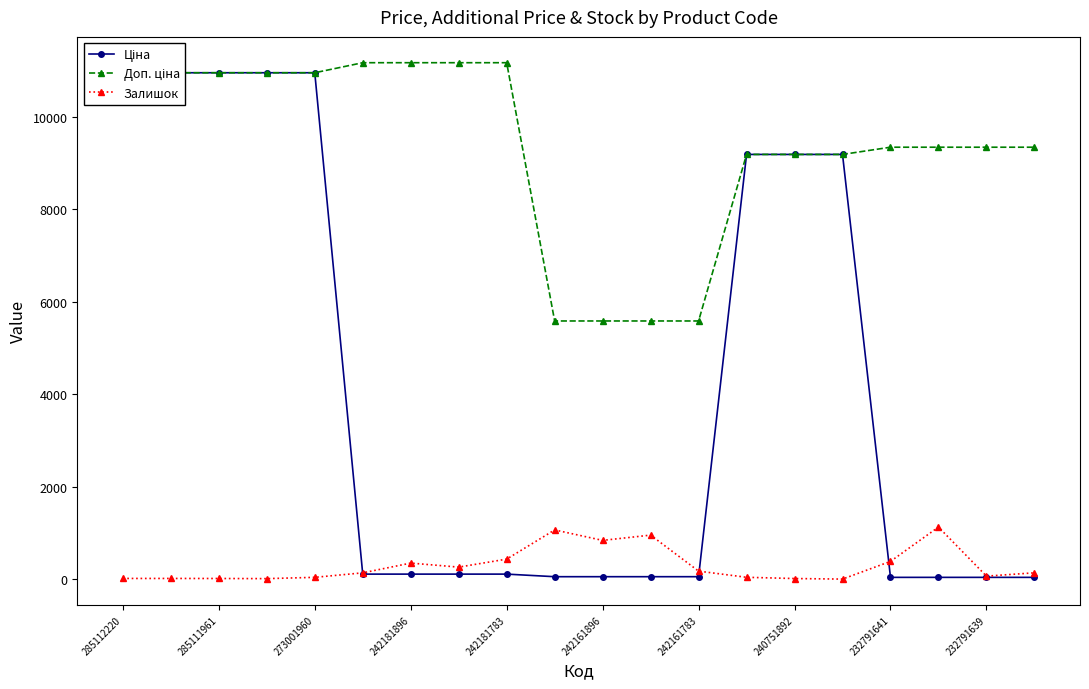

The Залишок series shows 18.0 at 285112220. True or false?

True